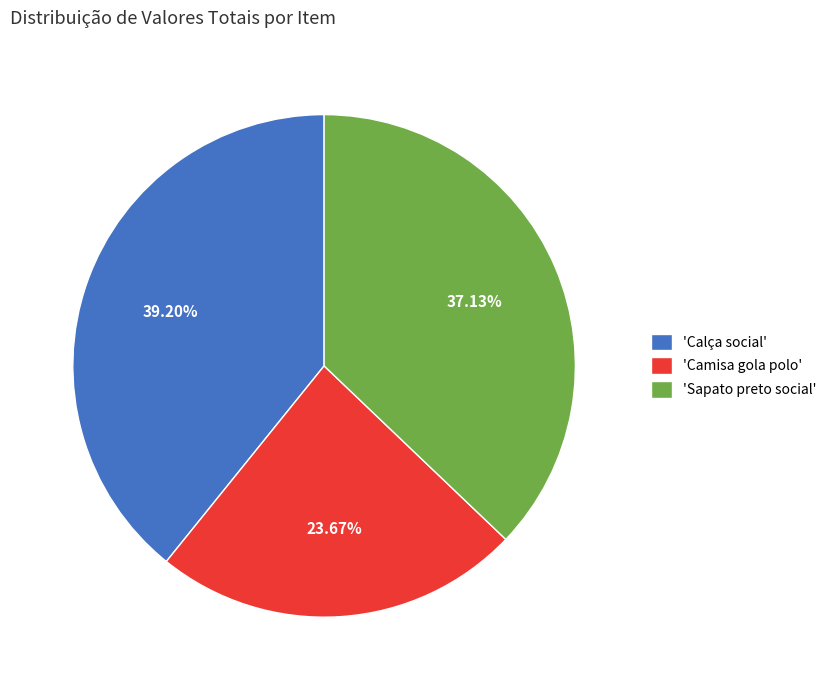

Which slice is the largest?

'Calça social'